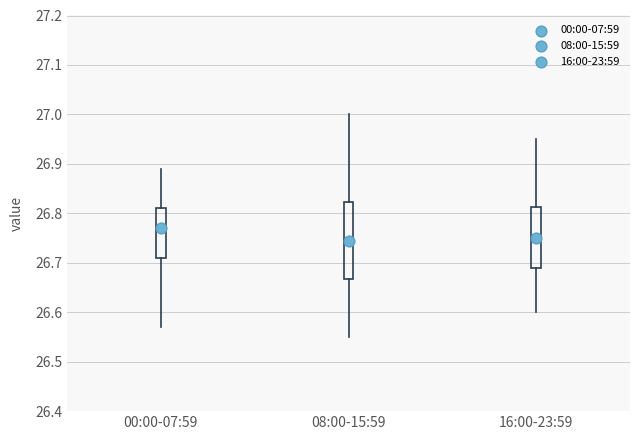

Reading left to right, read every box against the y-axis: the position of its median line, the range the box covers, and the ends of its whiskers. The values are not printed on the chart, so give them approximately, as read against the axis.

00:00-07:59: median 26.77, box 26.71 to 26.81, whiskers 26.57 to 26.89
08:00-15:59: median 26.75, box 26.67 to 26.82, whiskers 26.55 to 27.00
16:00-23:59: median 26.75, box 26.69 to 26.81, whiskers 26.60 to 26.95